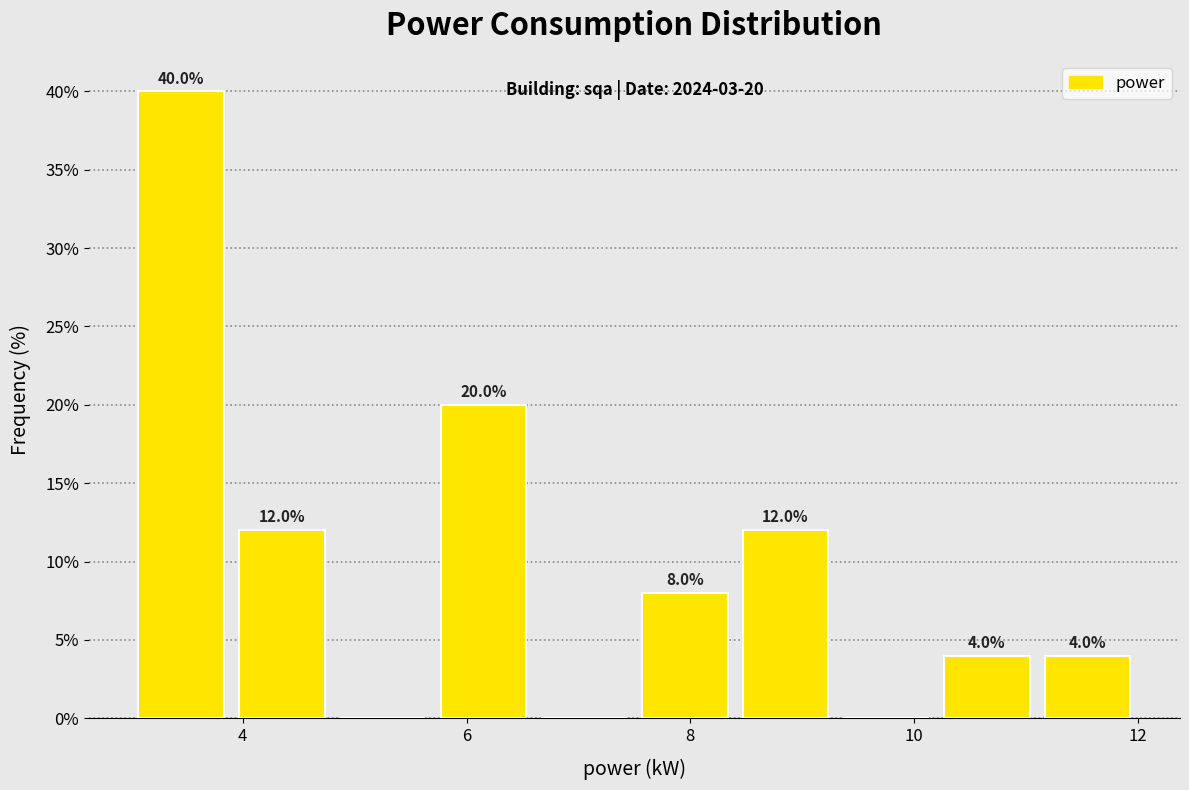

Which range on the x-axis has the tallest bar?

3.0 to 3.9